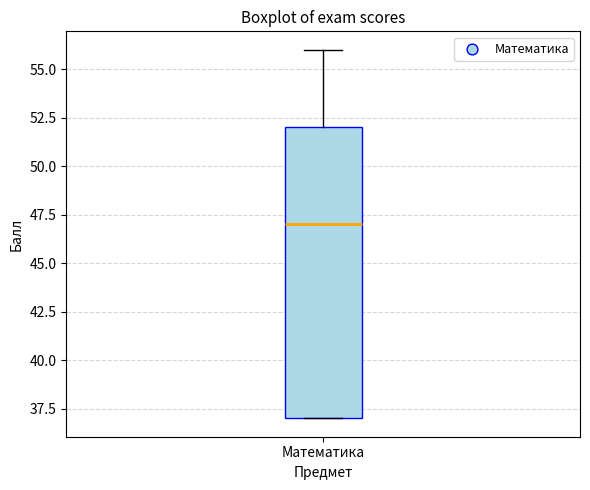

Transcribe this box plot: give where the median line is, the range the box spans, and where the two whiskers end, as read against the y-axis. The values are not printed on the chart, so give them approximately, as read against the axis.

median 47, box 37 to 52, whiskers 37 to 56